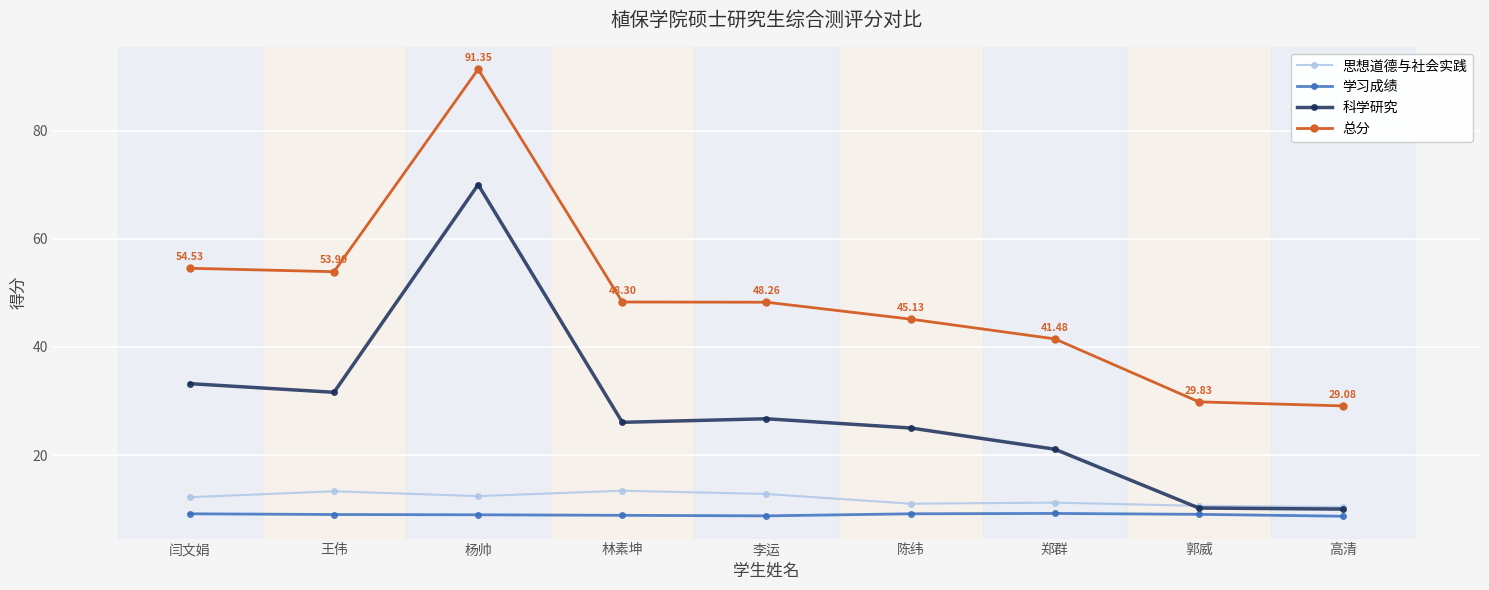

True or false: 总分 and 科学研究 cross at least once.

False